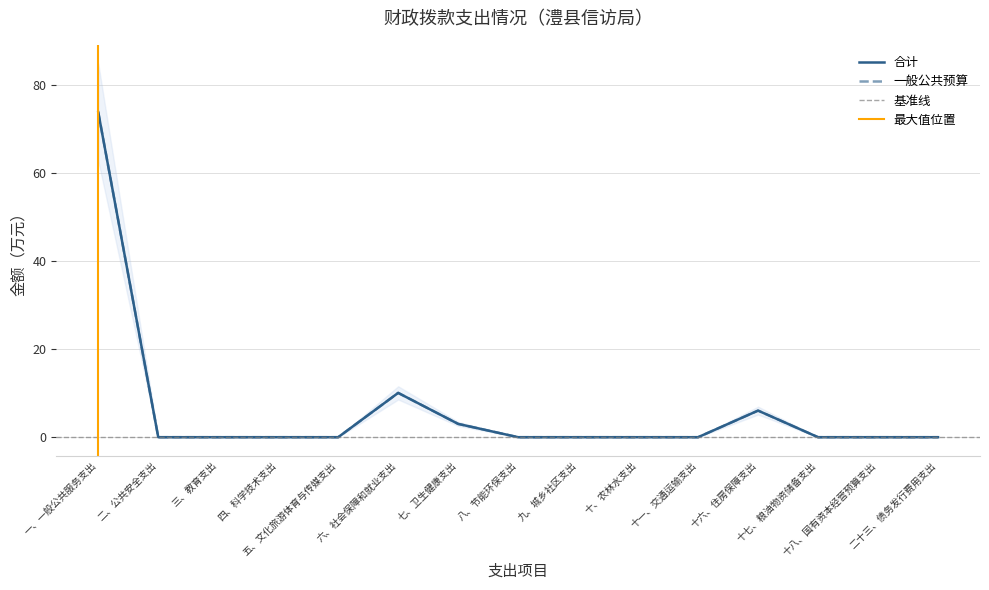

Which series changed the most between 三、教育支出 and 十八、国有资本经营预算支出?

一般公共预算